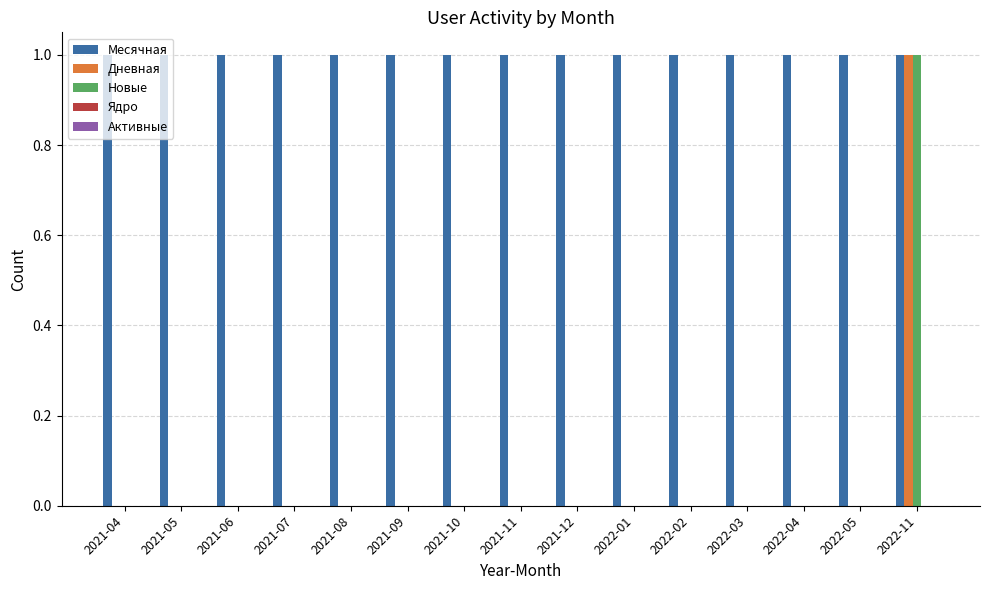

At which label does Новые reach its peak?

2022-11